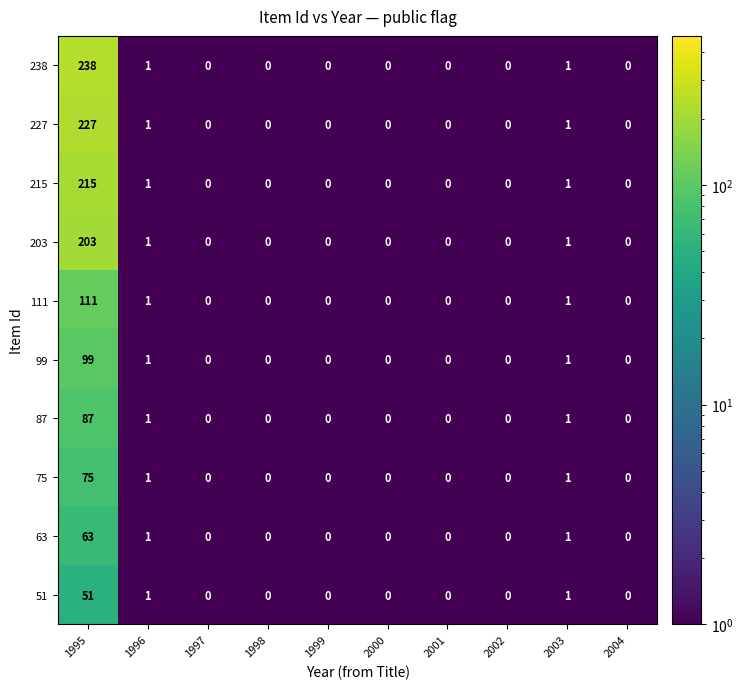

Which series has the widest spread of values?

238